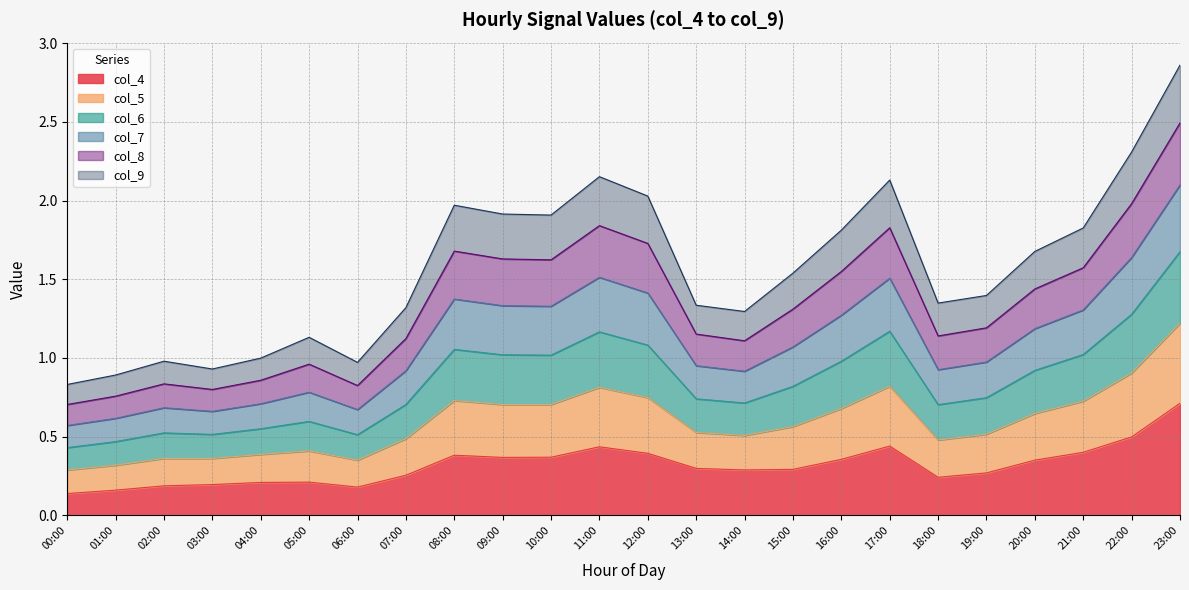

Where does the col_7 series first go above 1?

08:00